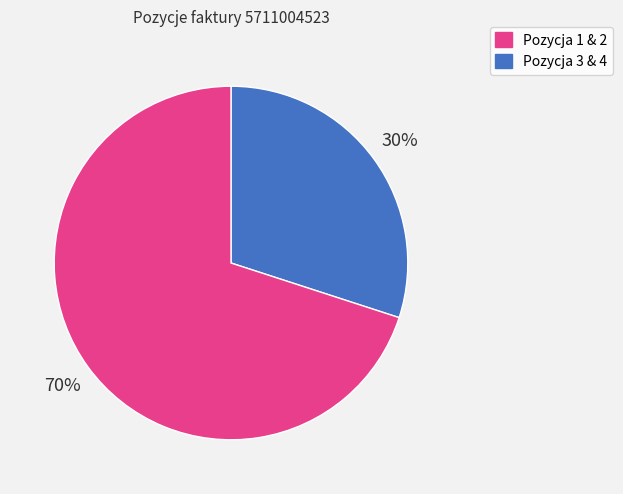

Count the number of slices in the pie.

2